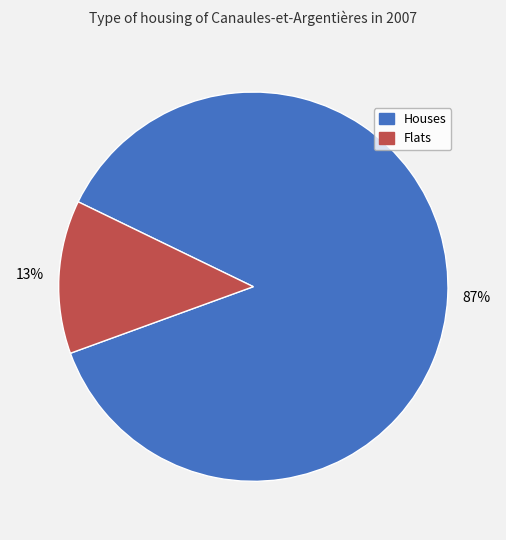

To the nearest percent, what percentage of the pie is Flats?

13%